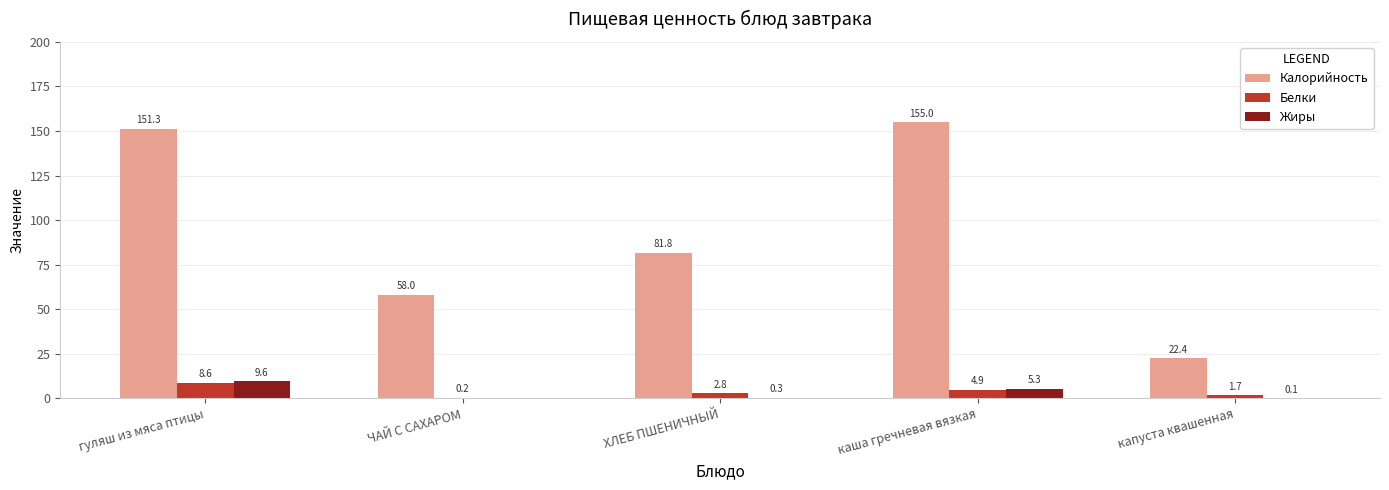

How many distinct data groups are displayed?

3